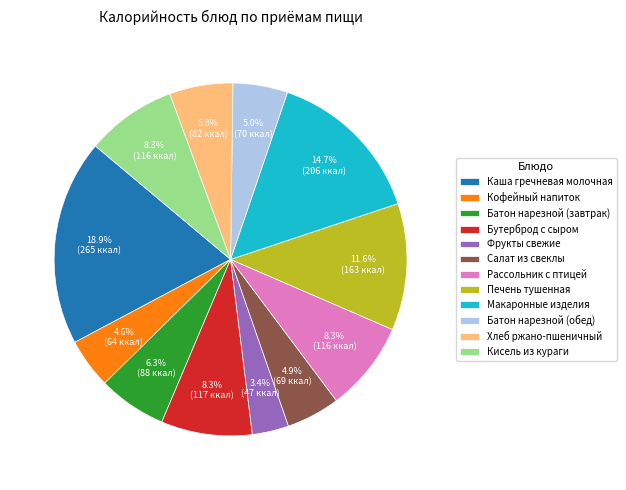

Count the number of slices in the pie.

12